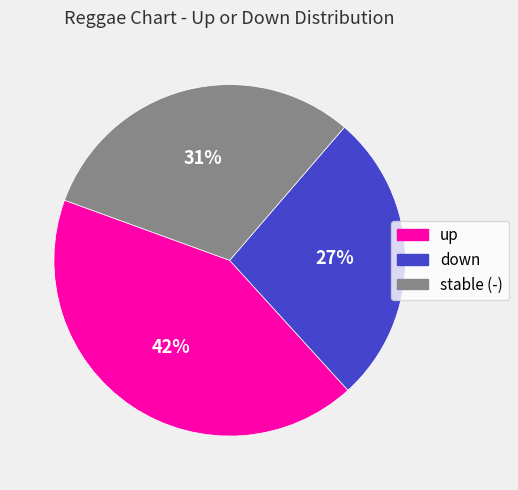

Is there any slice that represents more than half of the pie?

No